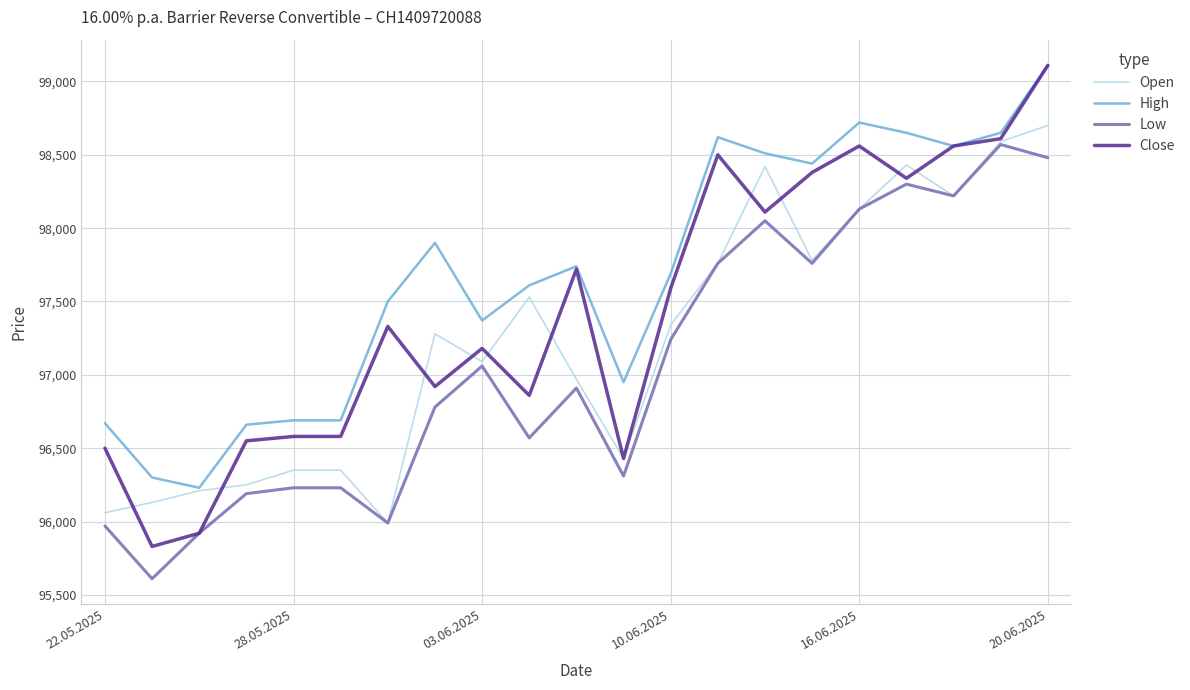

True or false: High and Low cross at least once.

False